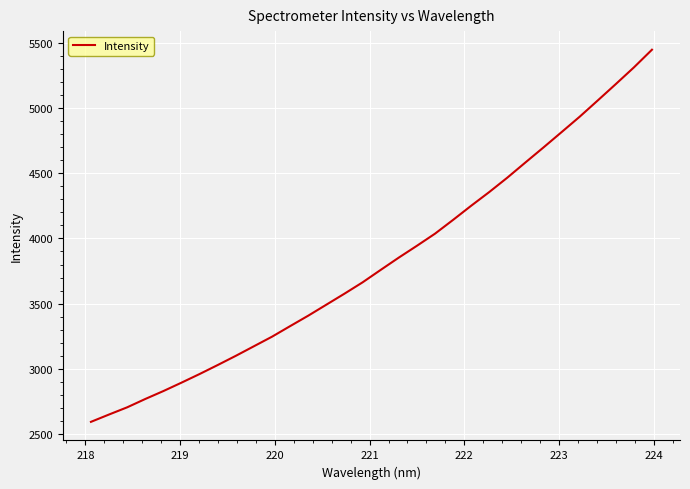

What is the minimum value shown in the chart?

2591.7